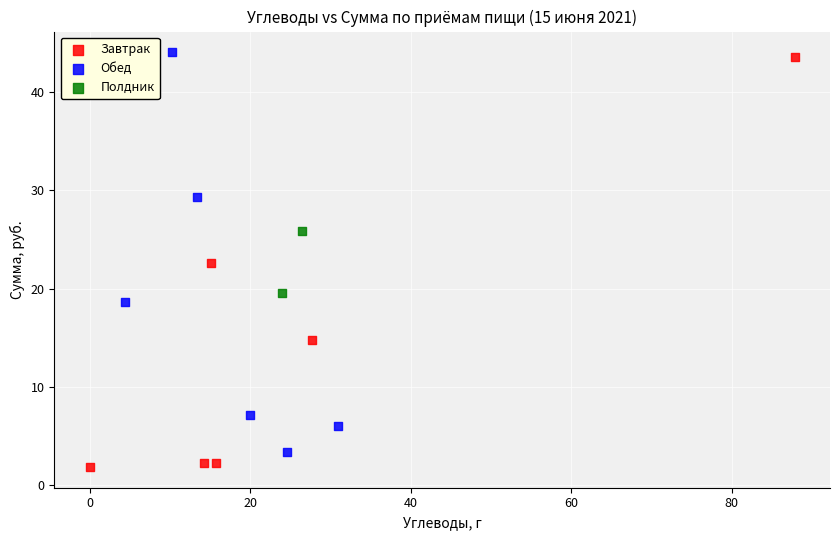

What are all the series names shown in the legend?

Завтрак, Обед, Полдник